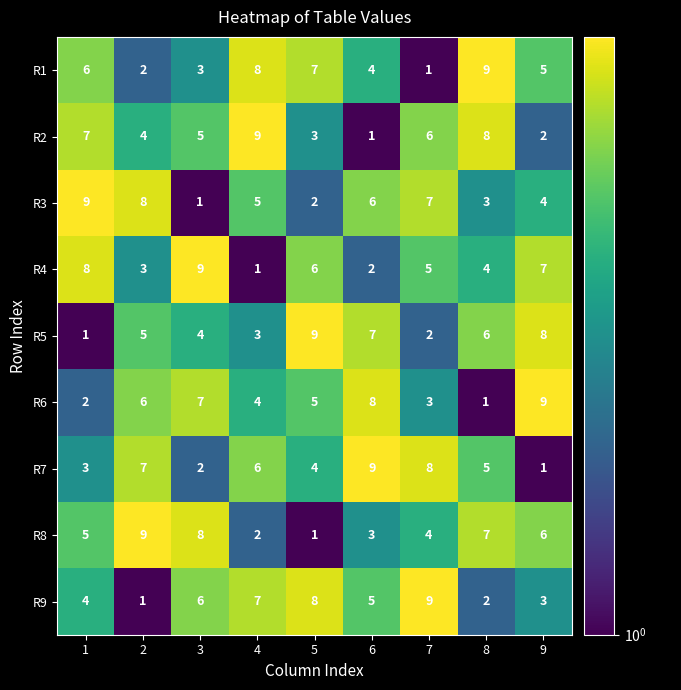

What is the approximate value of R1 at 6?

4